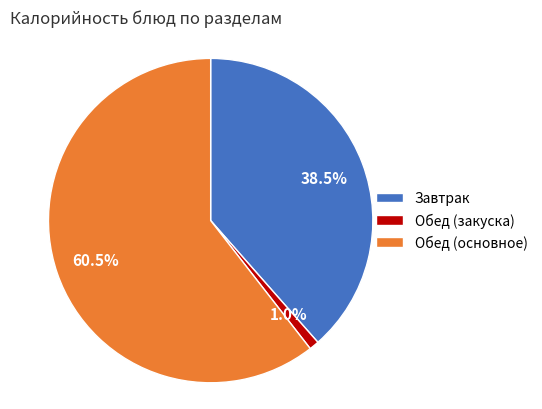

How many segments does this pie chart have?

3